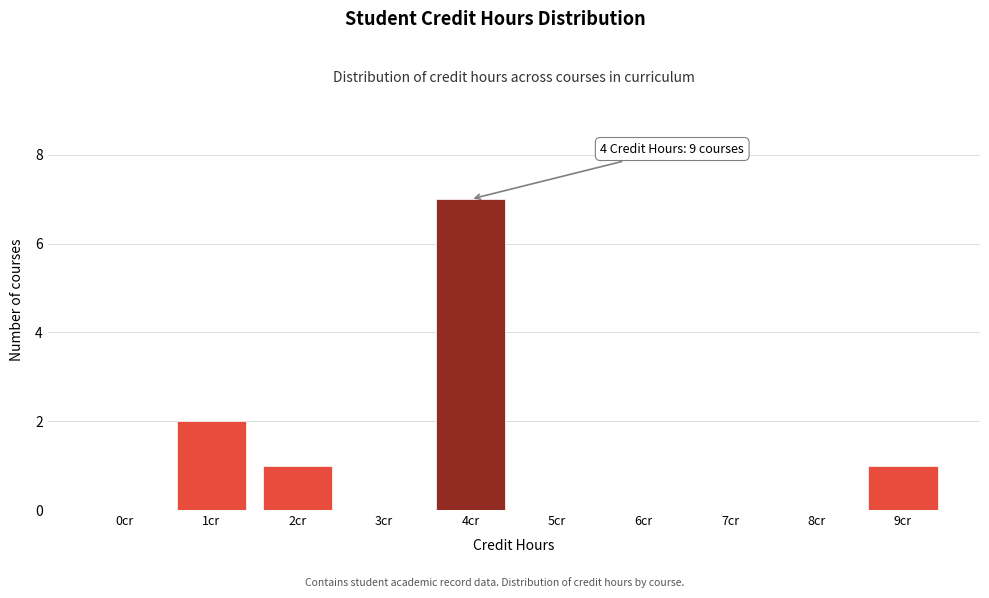

Reading left to right, list all the values displayed in this chart.

0cr=0	1cr=2	2cr=1	3cr=0	4cr=7	5cr=0	6cr=0	7cr=0	8cr=0	9cr=1